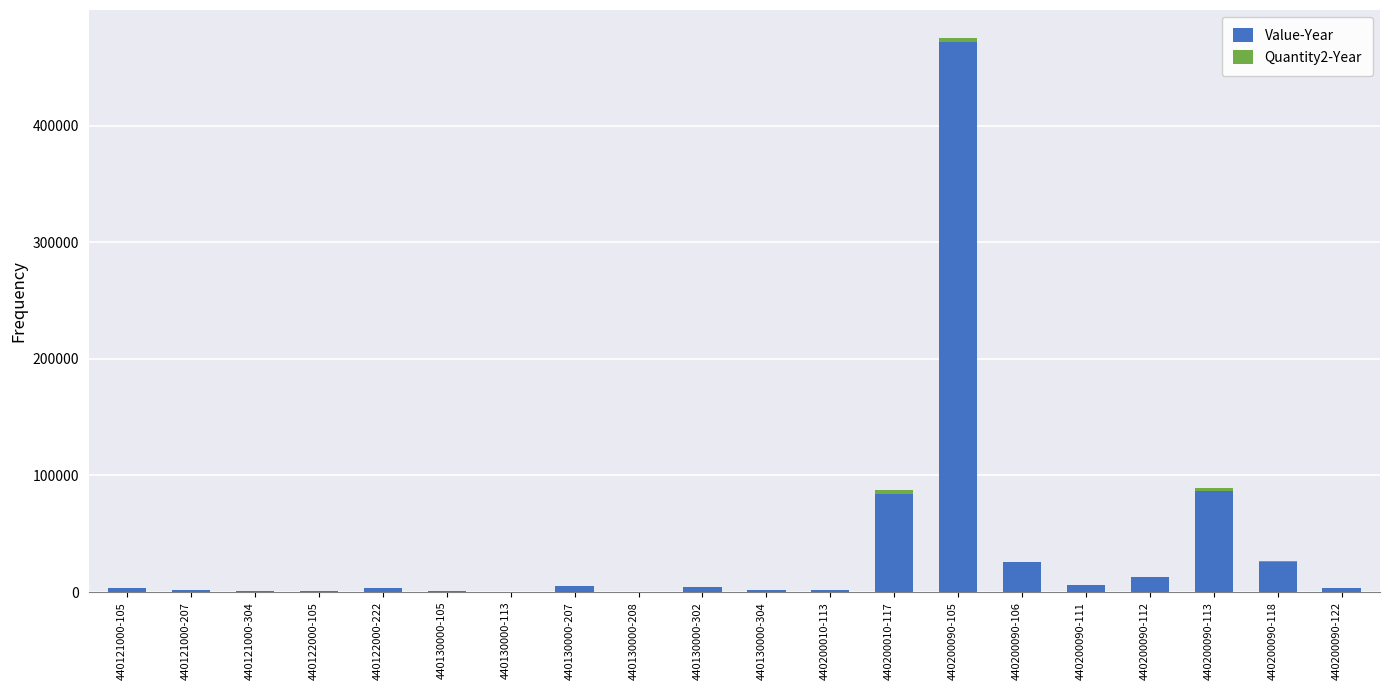

At which category is the sum across all series the highest?

440200090-105